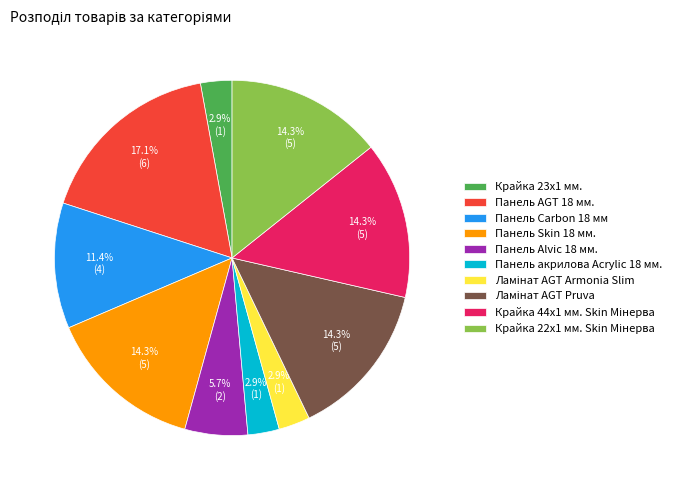

What percentage is the Панель Carbon 18 мм slice, to the nearest percent?

11%